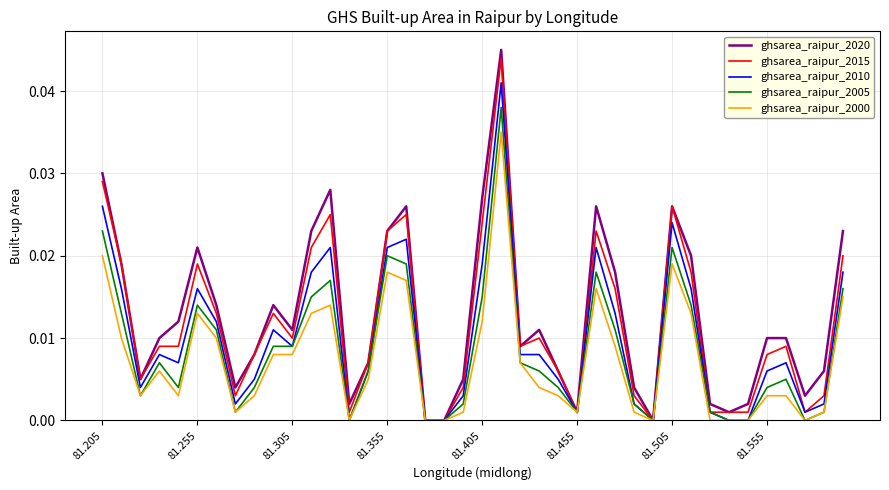

True or false: ghsarea_raipur_2010 has more than 0 points higher than both neighbors.

True